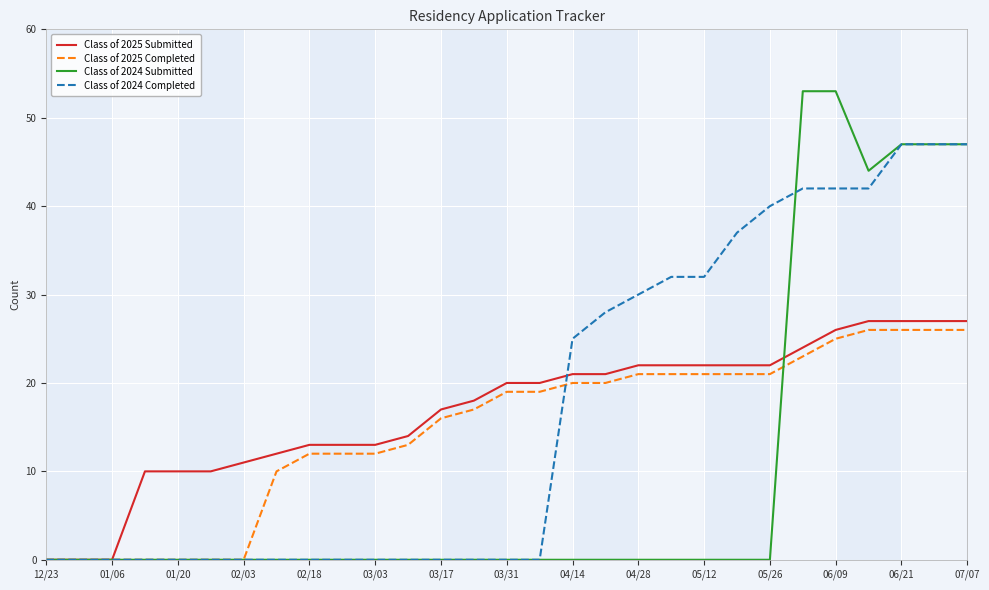

Reading left to right, list all the values displayed in this chart.

Class of 2025 Submitted: 0	0	0	10	10	10	11	12	13	13	13	14	17	18	20	20	21	21	22	22	22	22	22	24	26	27	27	27	27
Class of 2025 Completed: 0	0	0	0	0	0	0	10	12	12	12	13	16	17	19	19	20	20	21	21	21	21	21	23	25	26	26	26	26
Class of 2024 Submitted: 0	0	0	0	0	0	0	0	0	0	0	0	0	0	0	0	0	0	0	0	0	0	0	53	53	44	47	47	47
Class of 2024 Completed: 0	0	0	0	0	0	0	0	0	0	0	0	0	0	0	0	25	28	30	32	32	37	40	42	42	42	47	47	47